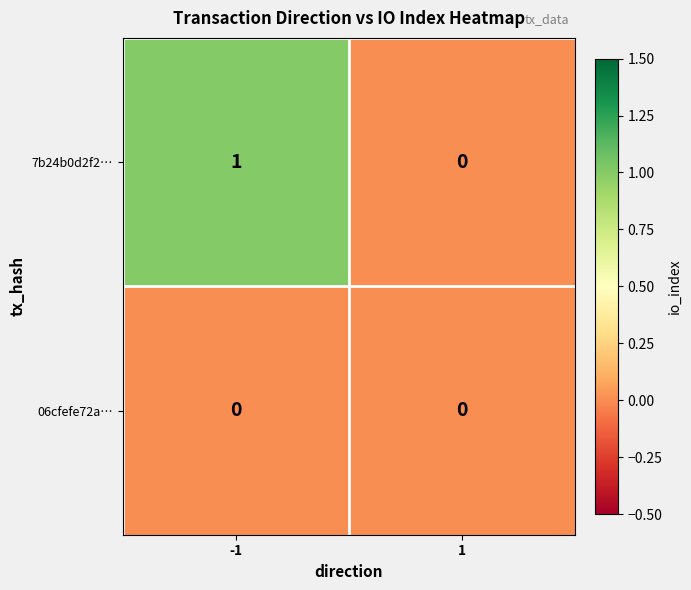

List the series in order of their overall mean, lowest first.

06cfefe72a…, 7b24b0d2f2…